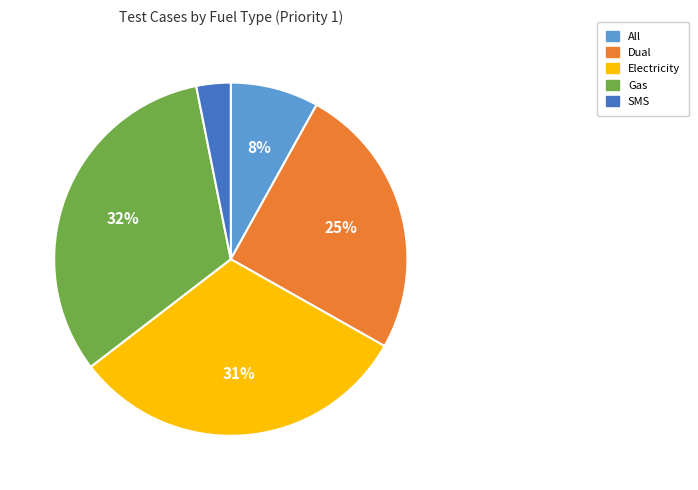

What is the ratio of the value at All to the value at Dual?

0.3